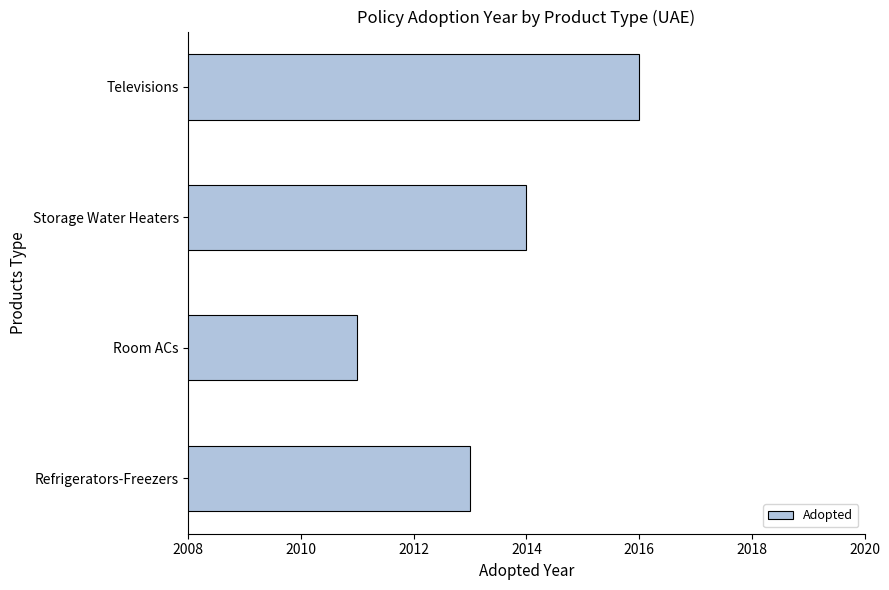

Reading top to bottom, transcribe all the data shown in this chart.

Televisions=2016	Storage Water Heaters=2014	Room ACs=2011	Refrigerators-Freezers=2013